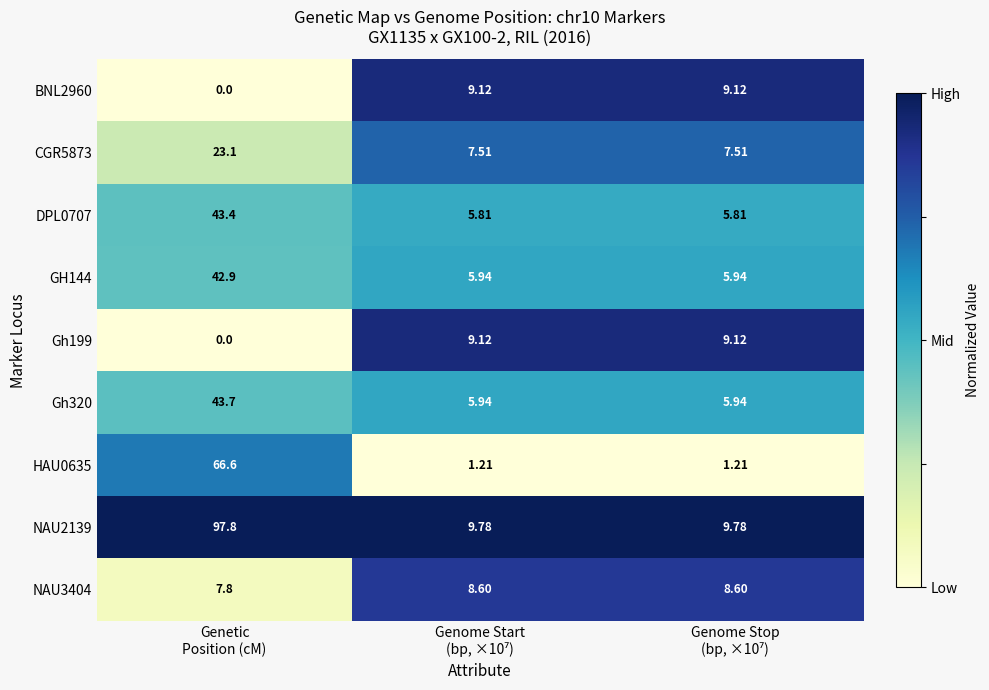

How many series are shown in this chart?

9